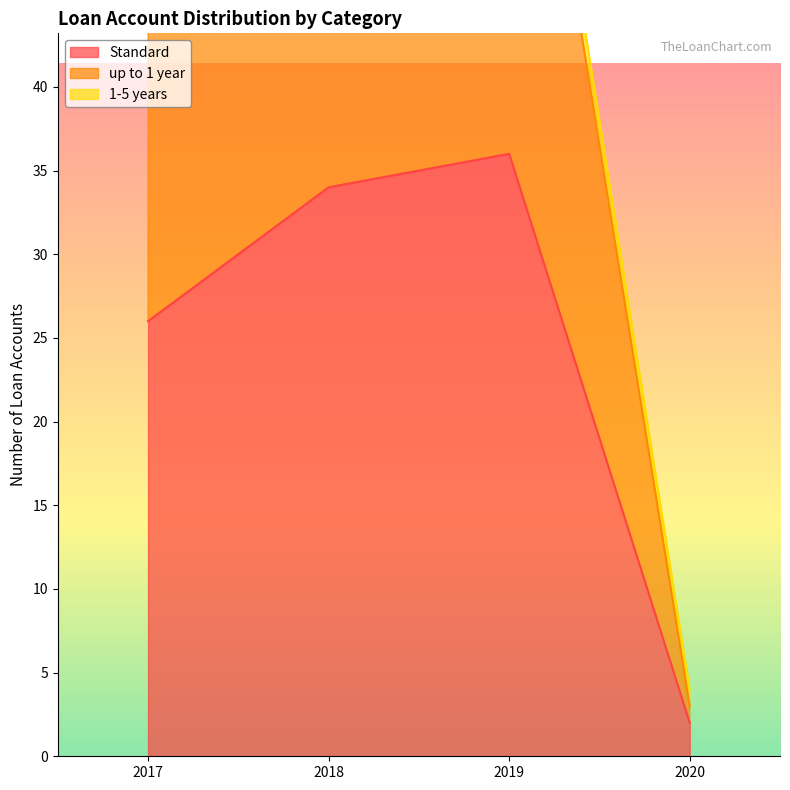

How many data points in up to 1 year are above 64?

1